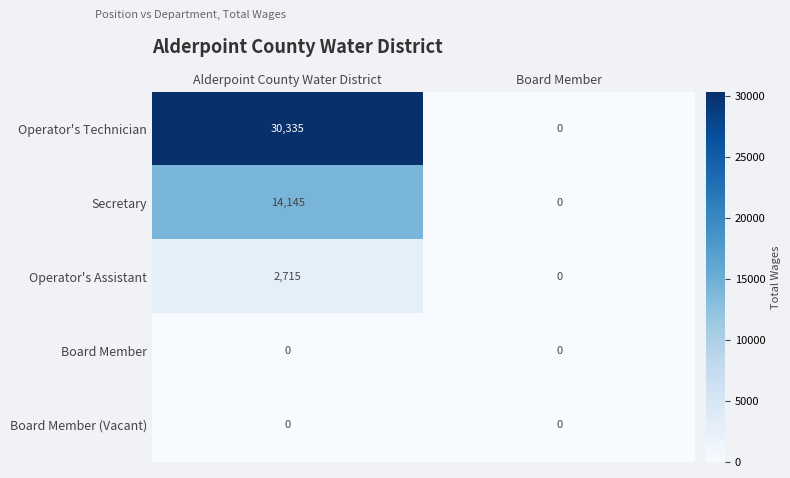

What is the maximum value shown in the chart?

30335